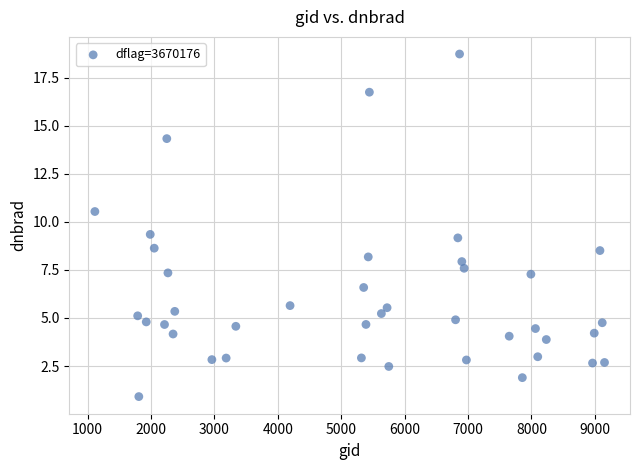

What is the range of X values (max minus min)?

8037.0